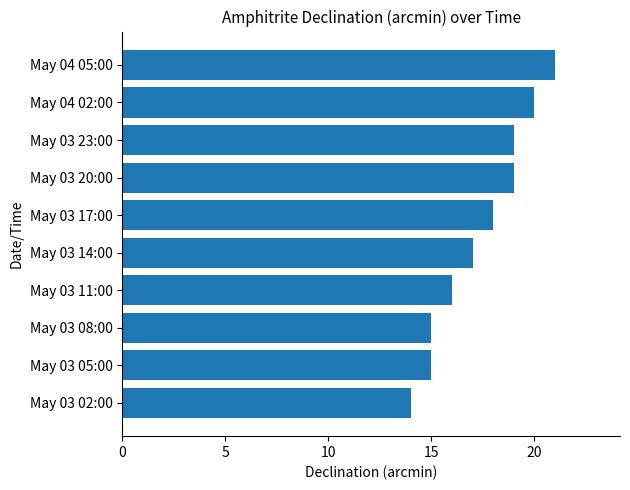

True or false: the data shows 14 at May 03 02:00.

True